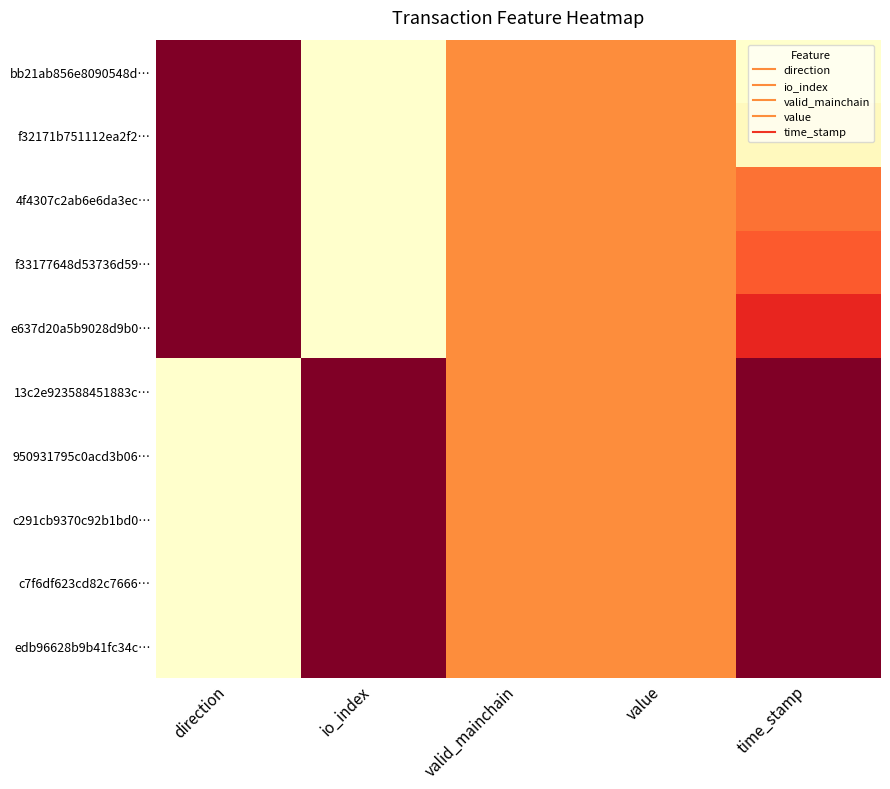

What is the total value across all series at io_index?

5.0